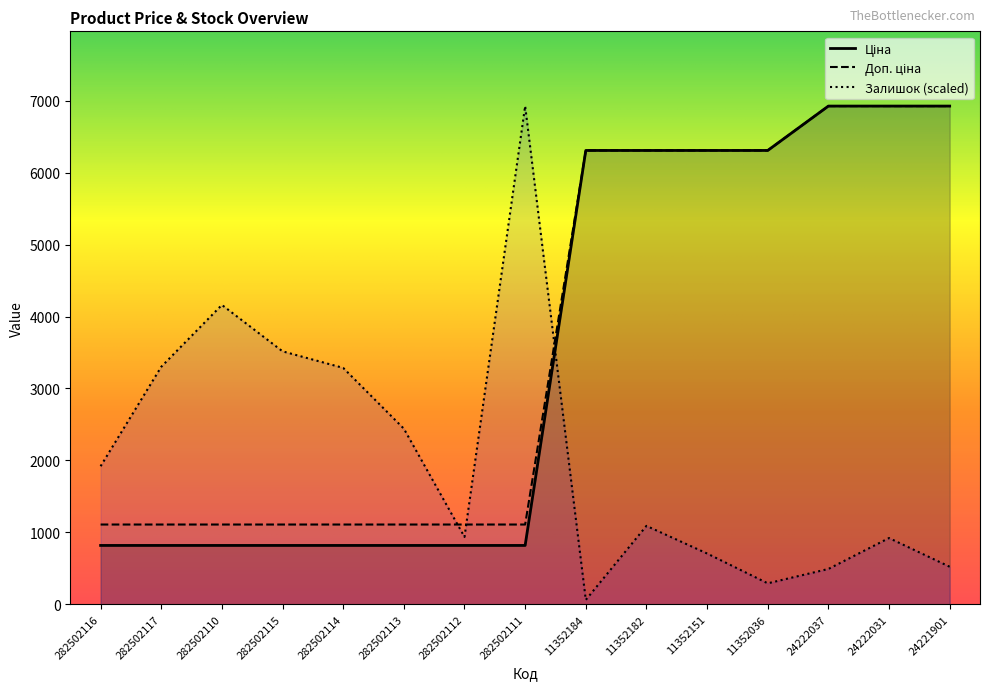

Where is the first local minimum for Залишок?

282502112